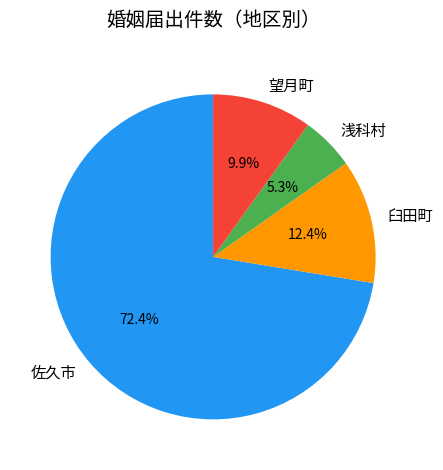

Does 佐久市 account for over 50% of the chart?

Yes